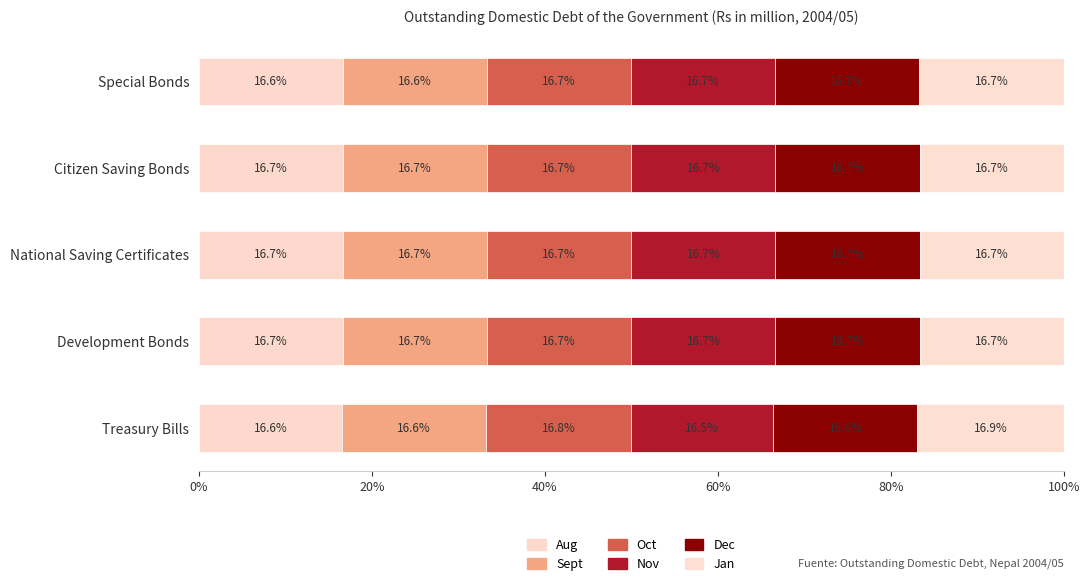

How many distinct data groups are displayed?

6